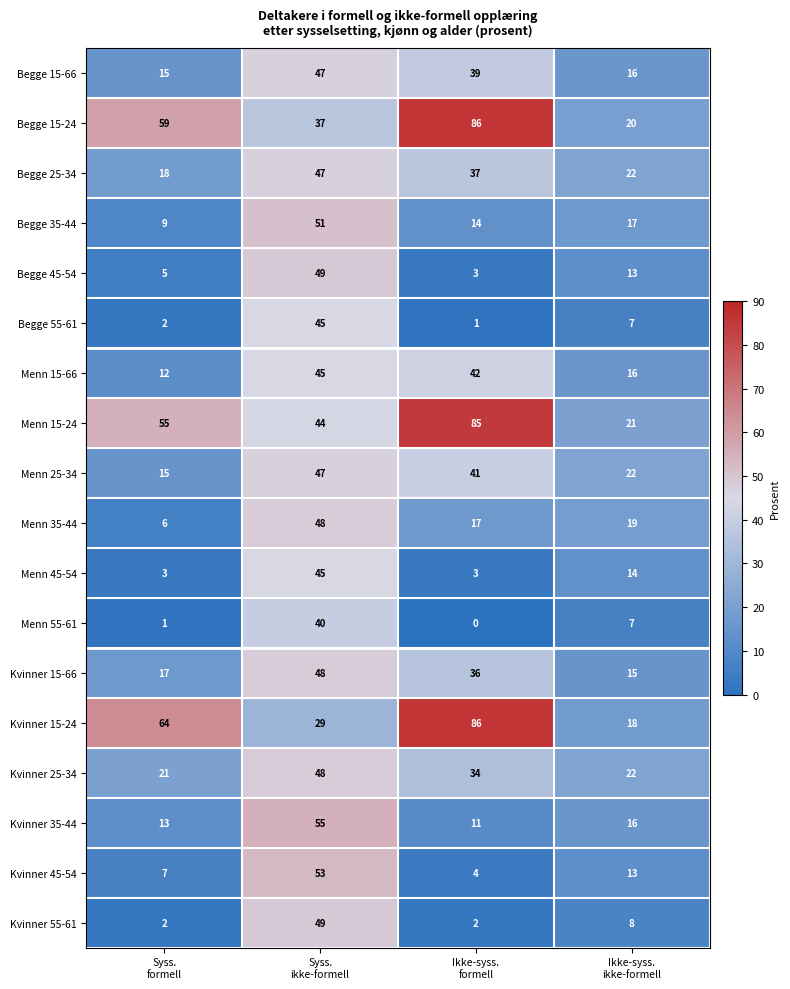

Count the number of data series in this chart.

18